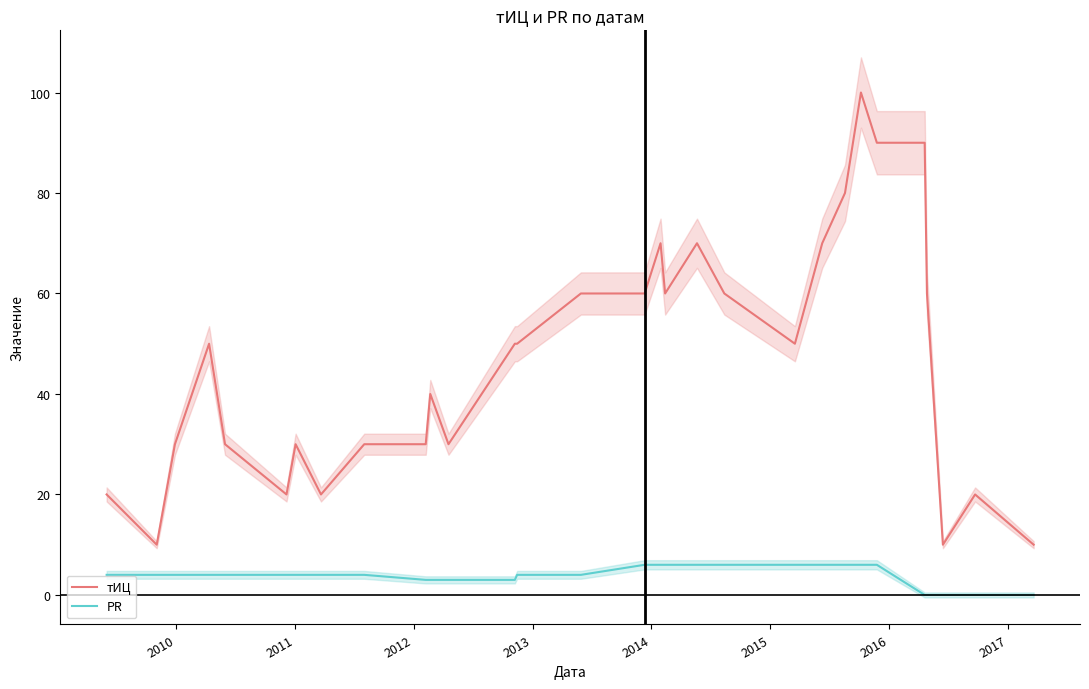

What is the value of the тИЦ point at the 17th from the left?

70